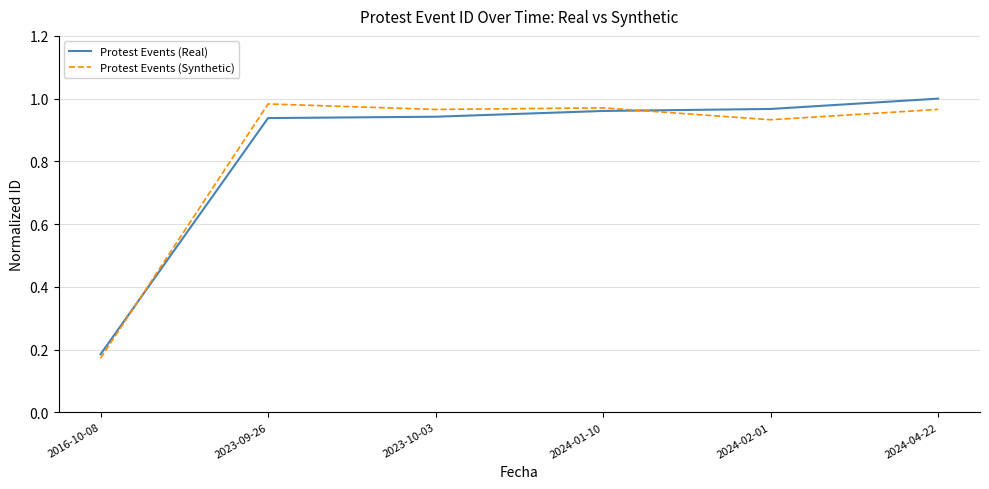

What is the difference between the maximum and minimum values in the Protest Events (Real) series?

0.8